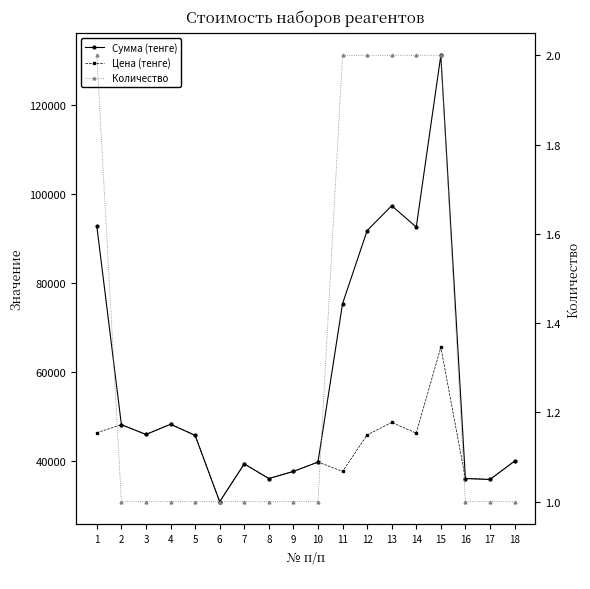

Is the value of Количество at 5 greater than the value of Сумма (тенге) at 7?

No